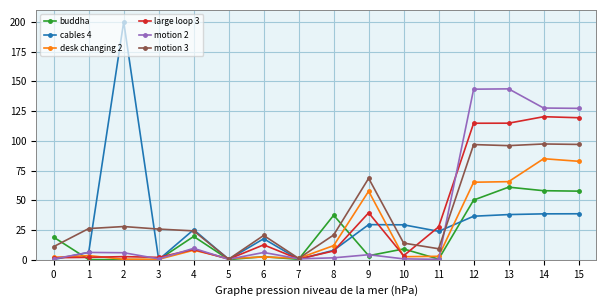

What is the sum of the motion 3 values at 15 and 1?

123.2